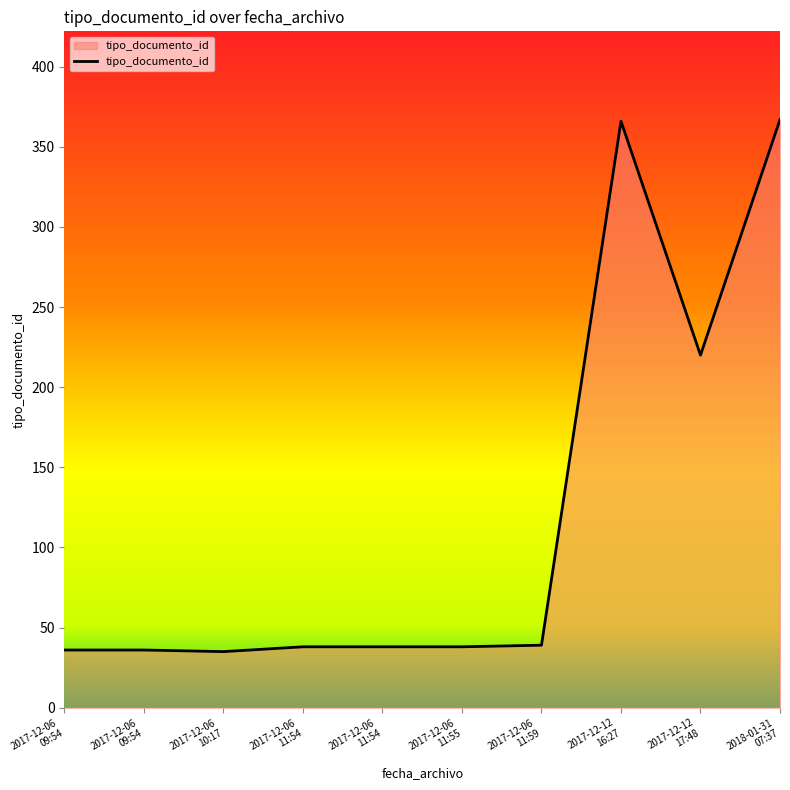

What is the label of the 4th point from the right?

2017-12-06
11:59